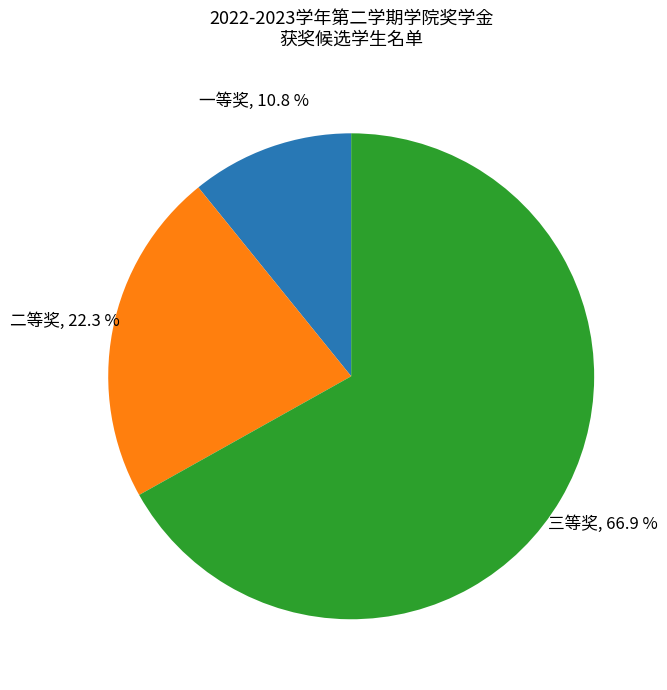

What percentage is NOT represented by 一等奖?

89.2%